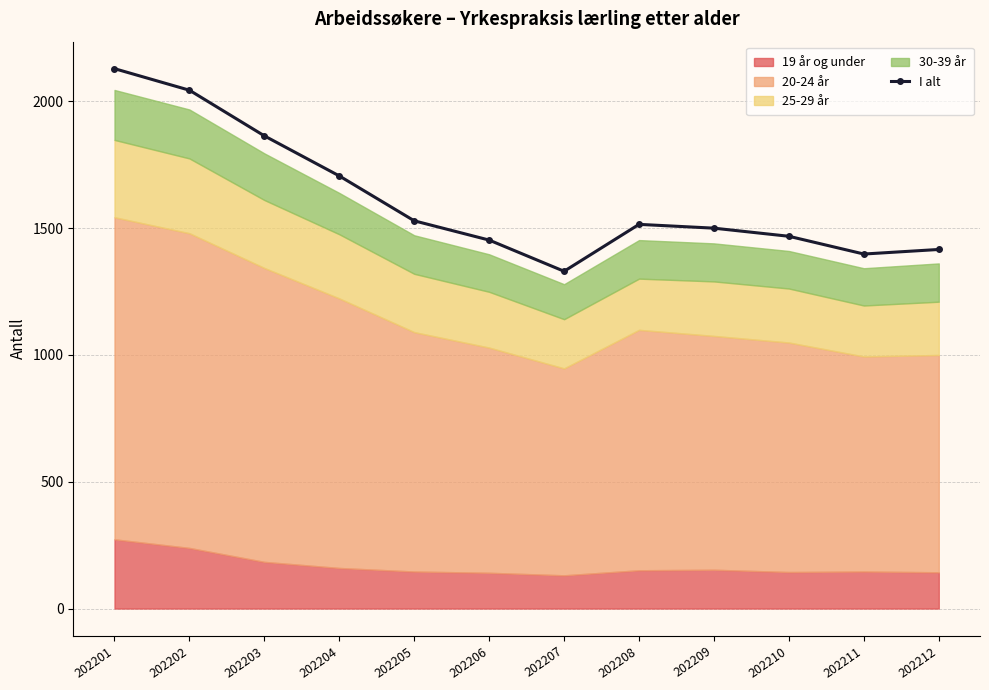

Read the value at 202205.

1529